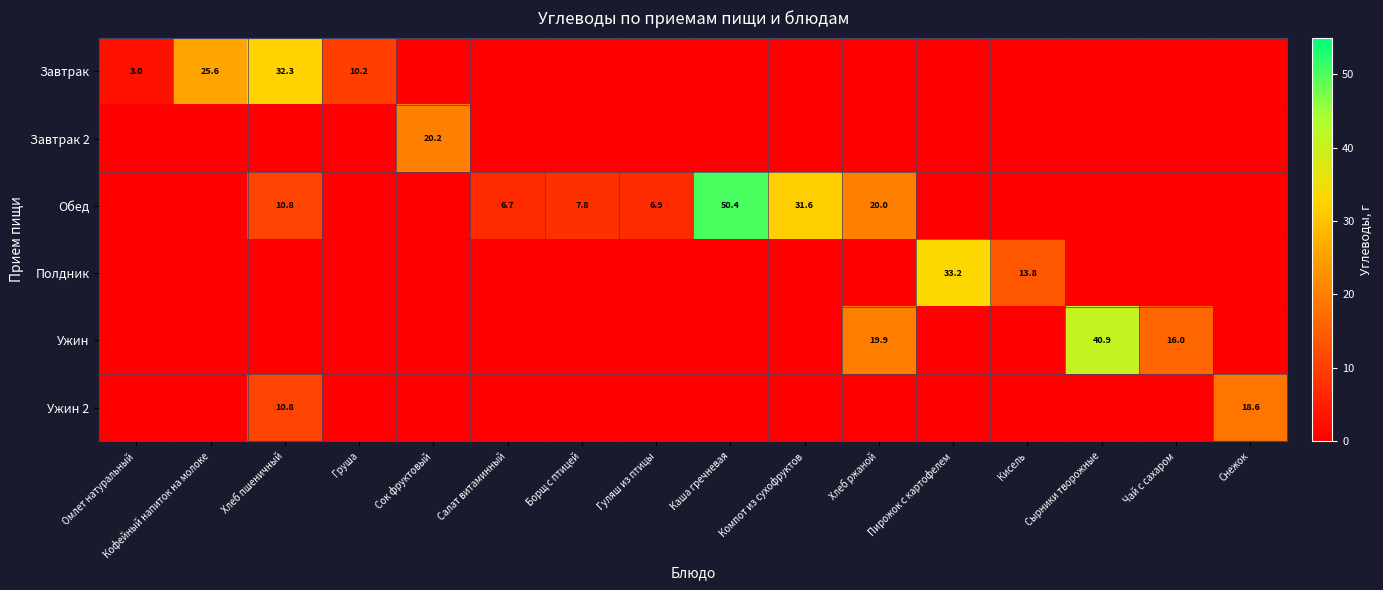

Is it true that Обед equals 27.8 at Хлеб ржаной?

False